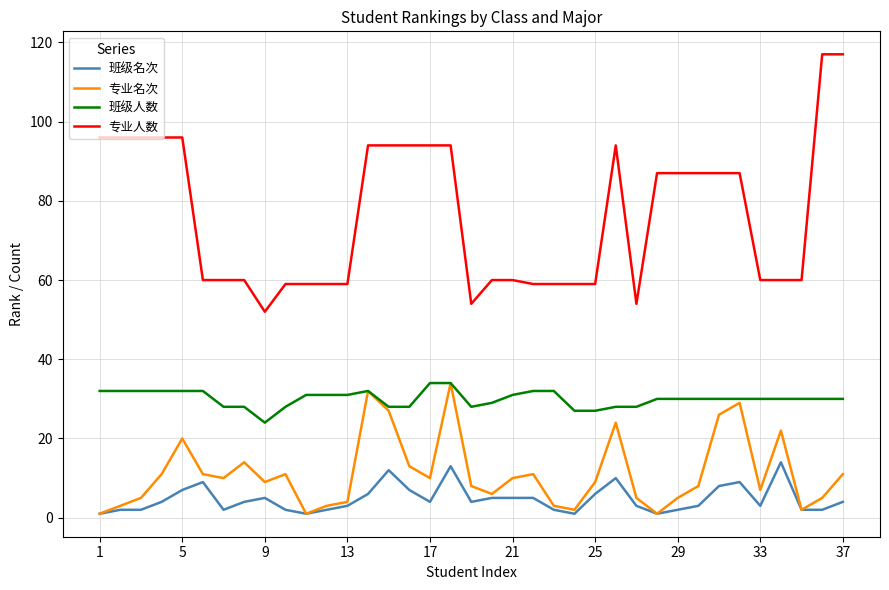

True or false: 专业人数 and 班级人数 cross at least once.

False